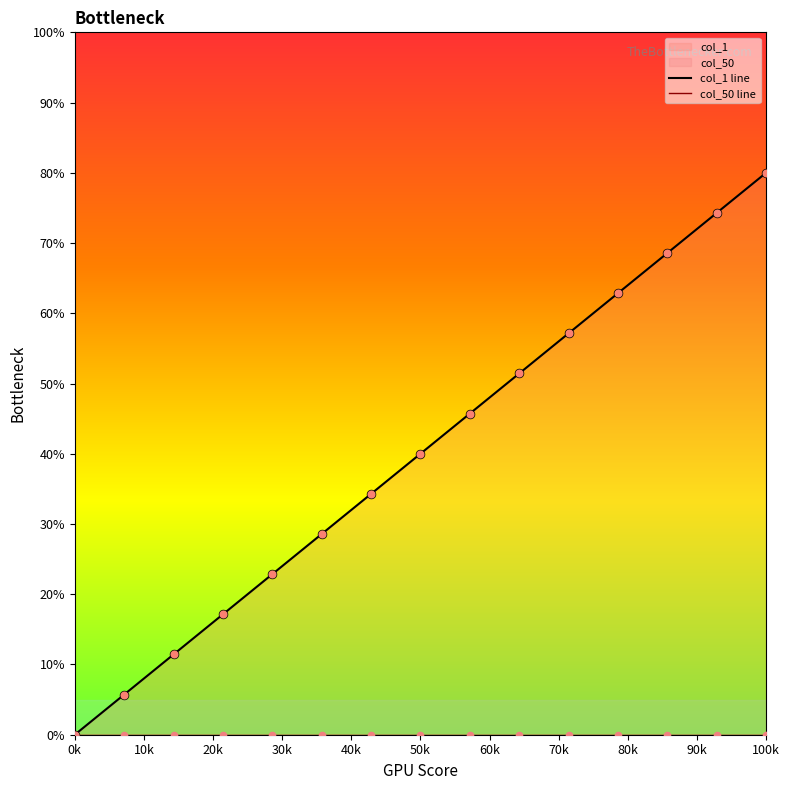

At which category is the sum across all series the highest?

100k